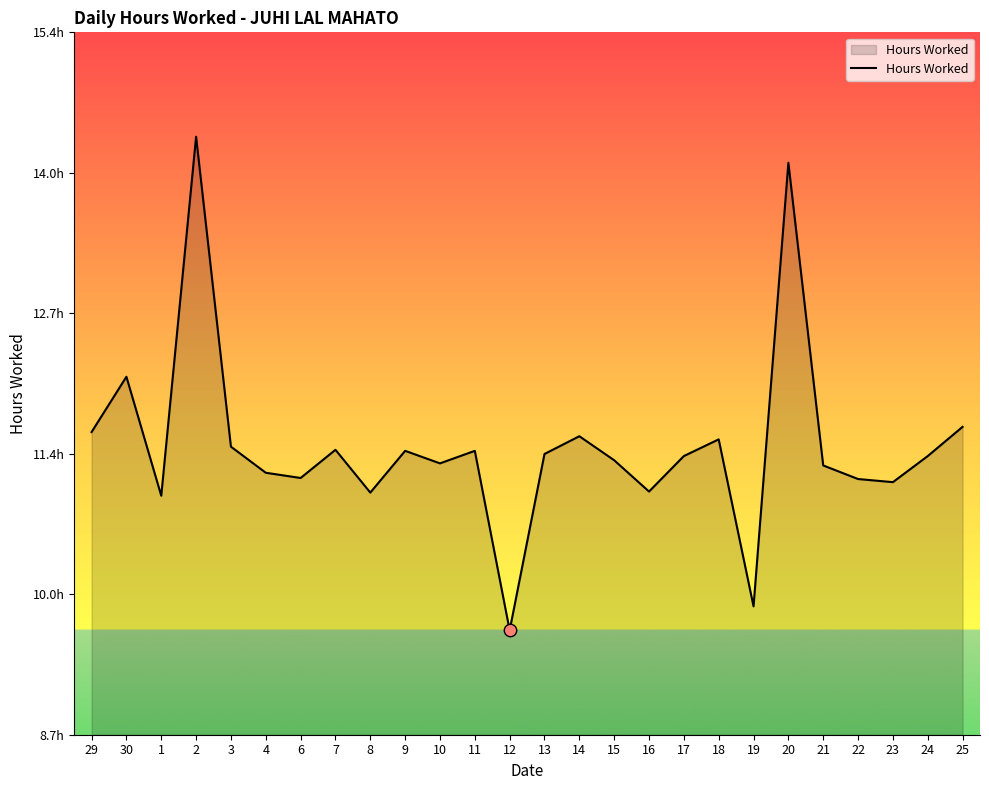

What is the change in value from 30 to 12?

-2.4